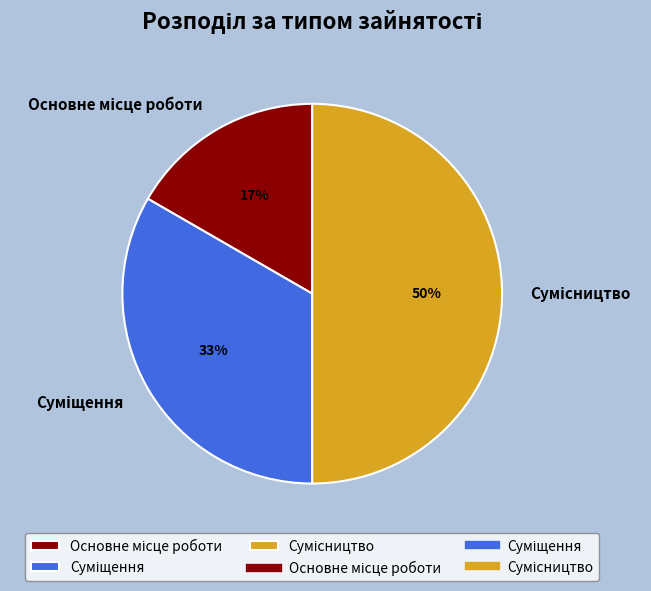

To the nearest percent, what is the average slice percentage?

33%